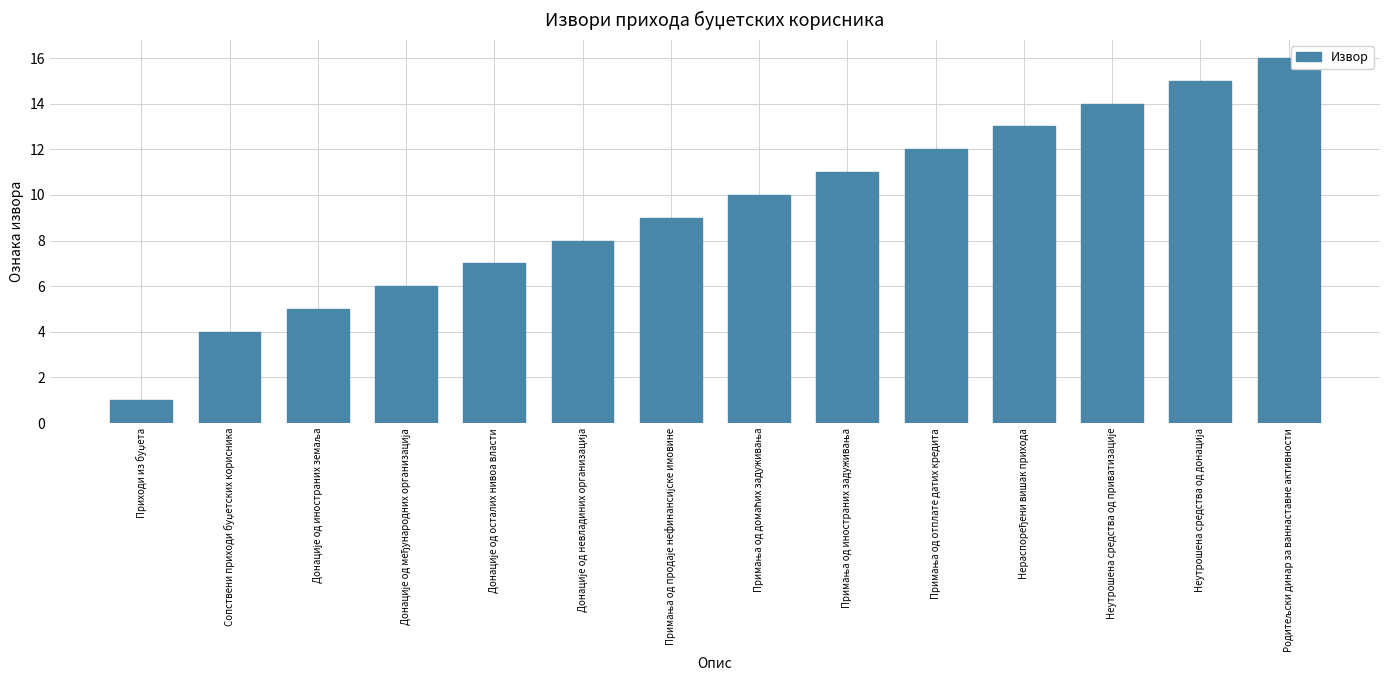

What is the greatest value displayed?

16